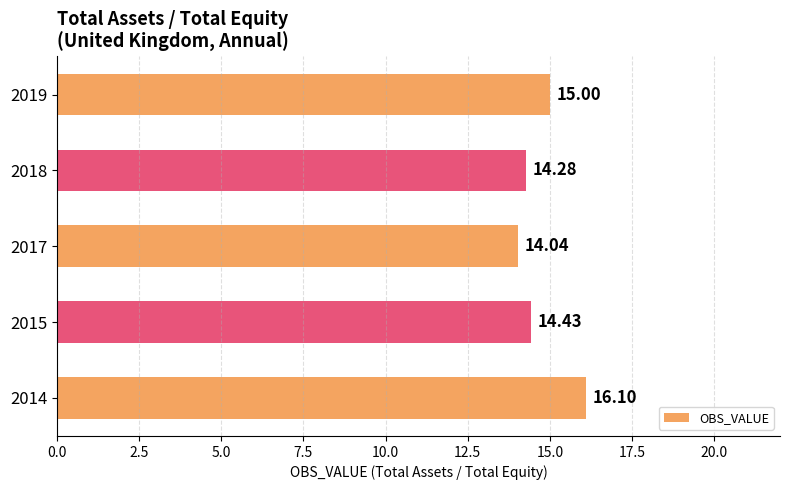

How many bars are there in total?

5